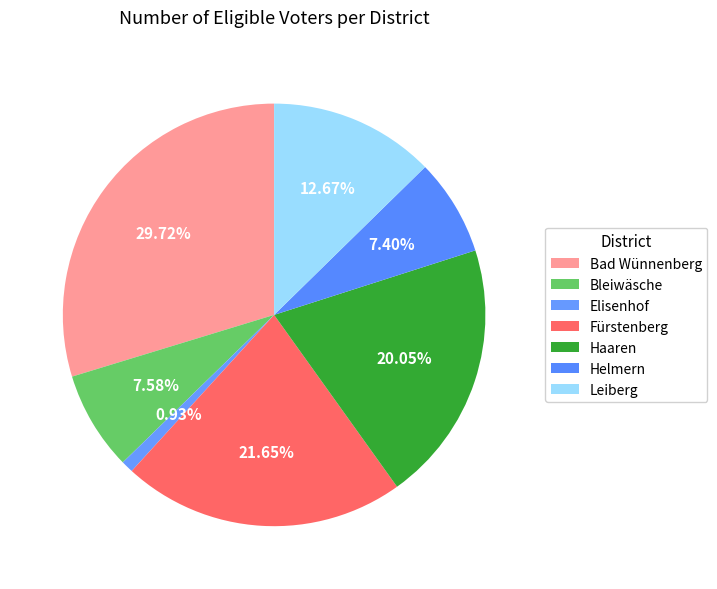

How many segments does this pie chart have?

7